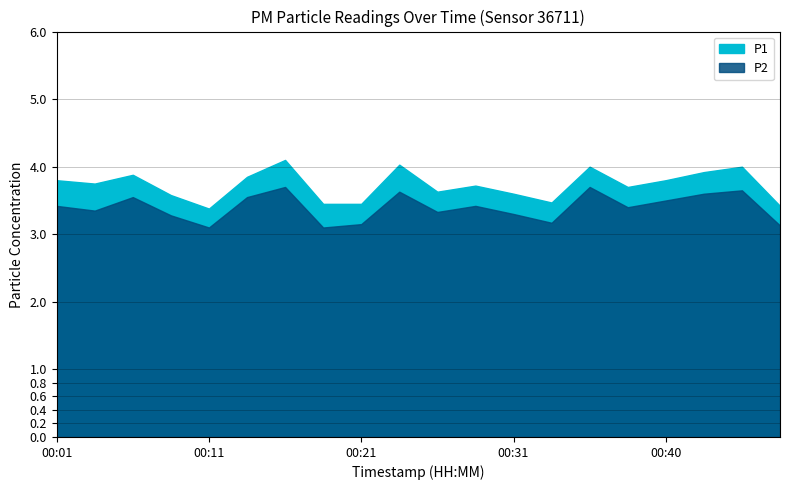

How many distinct data groups are displayed?

2